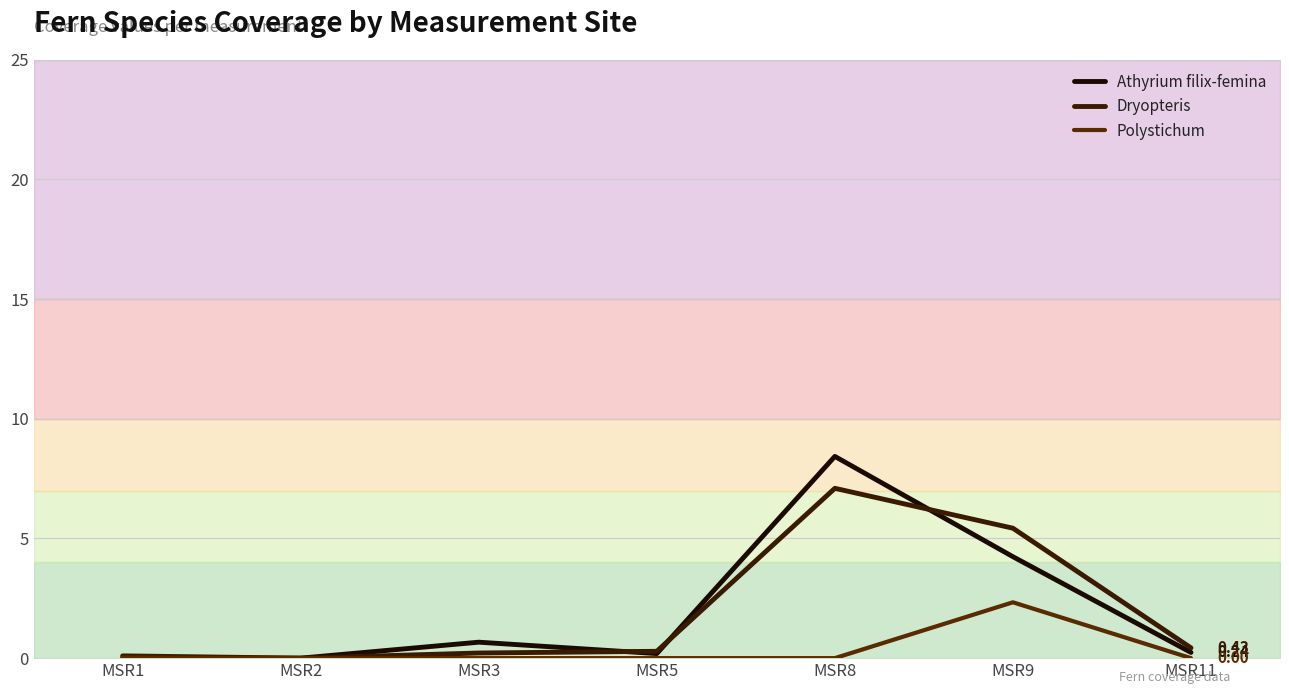

Which series has the largest total across all categories?

Athyrium filix-femina